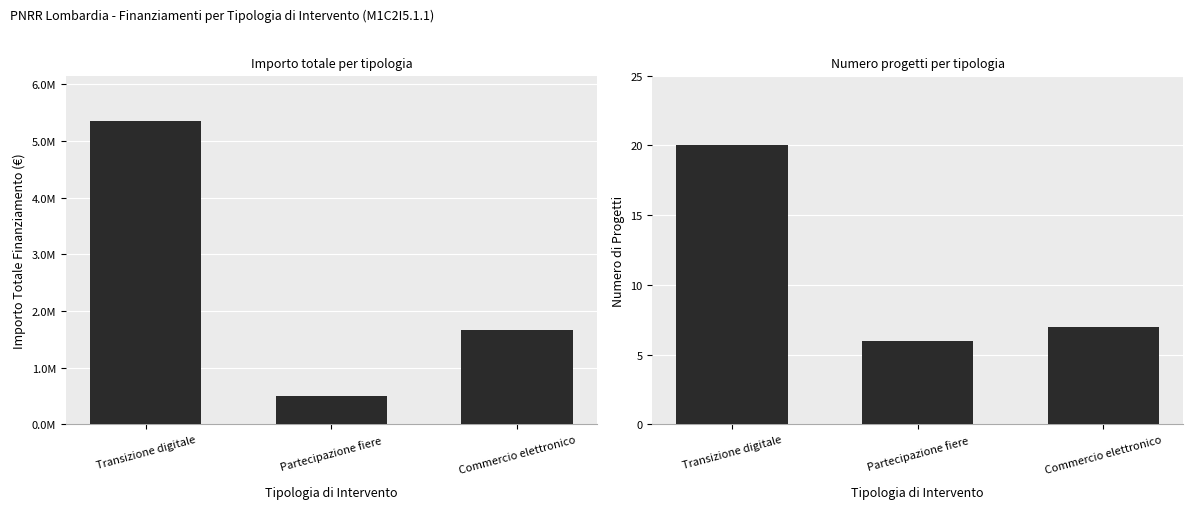

What position from the left is Partecipazione fiere?

2